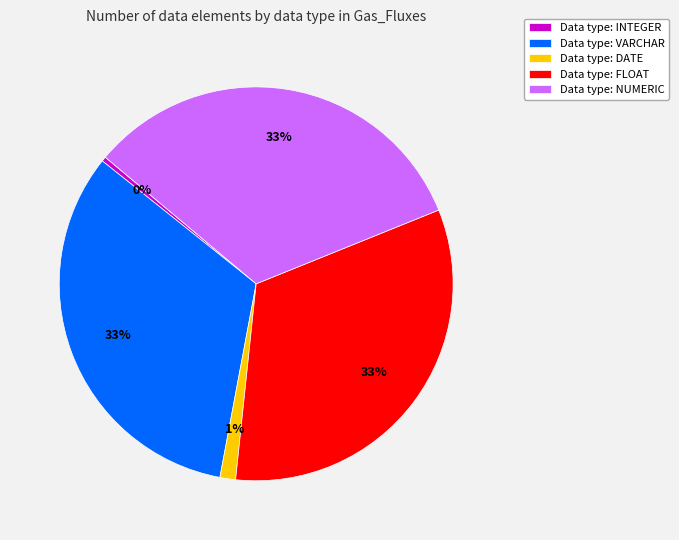

Combined, do Data type: VARCHAR and Data type: DATE account for over 50%?

No